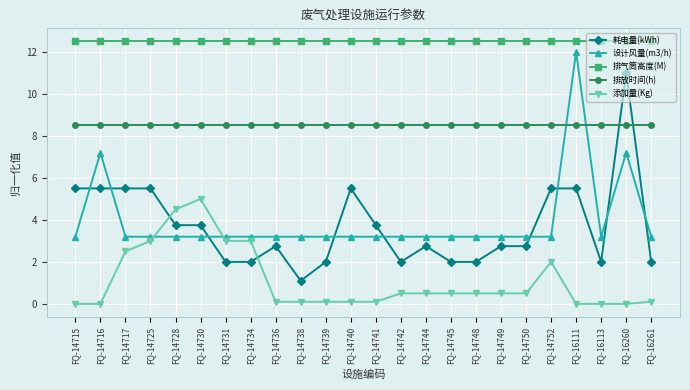

What is the sum of all 排气筒高度(M) values?

300.0